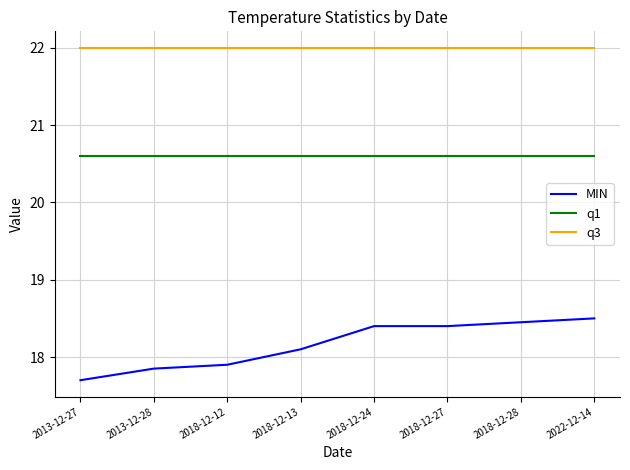

How many lines are shown in the chart?

3